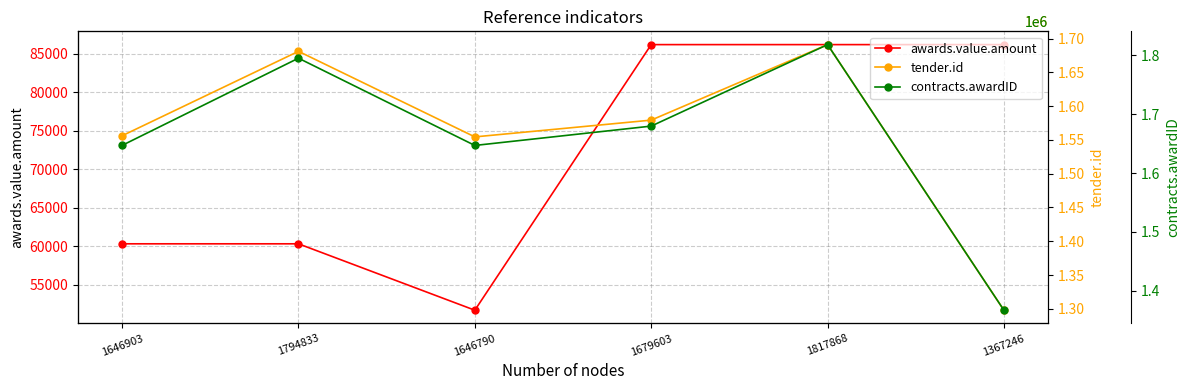

What is the maximum value for contracts.awardID?

1817868.0